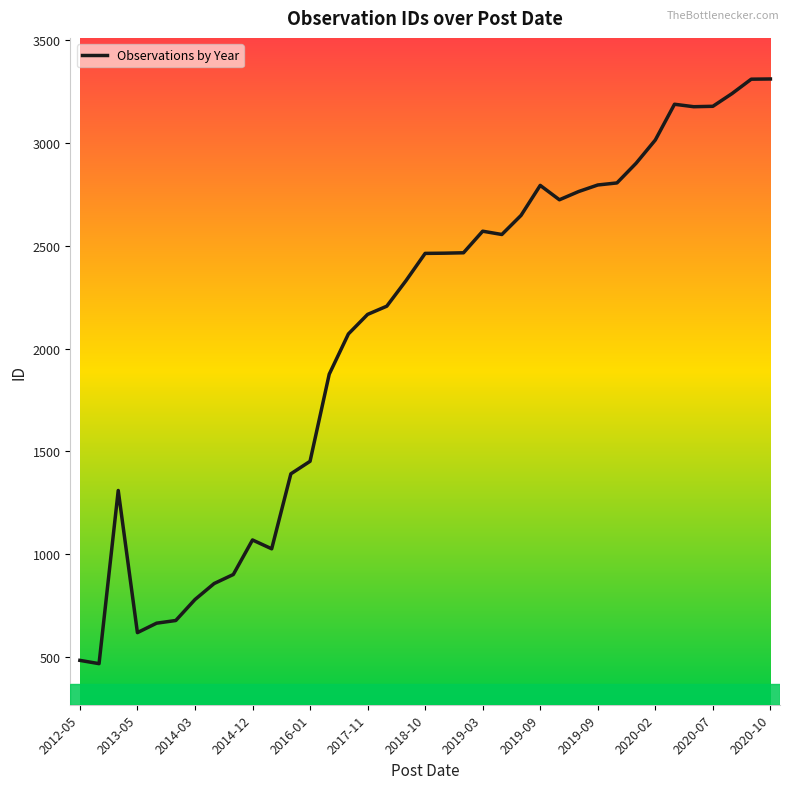

What is the greatest value displayed?

3312